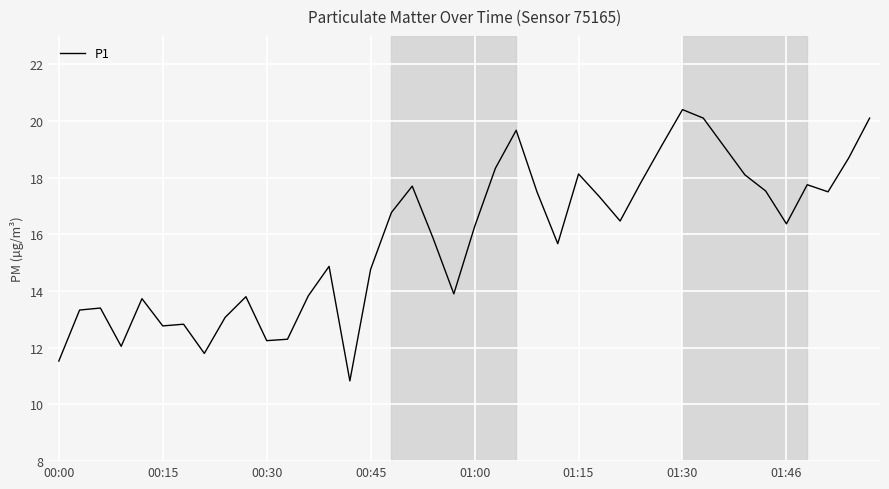

What is the difference between the maximum and minimum values?

9.6